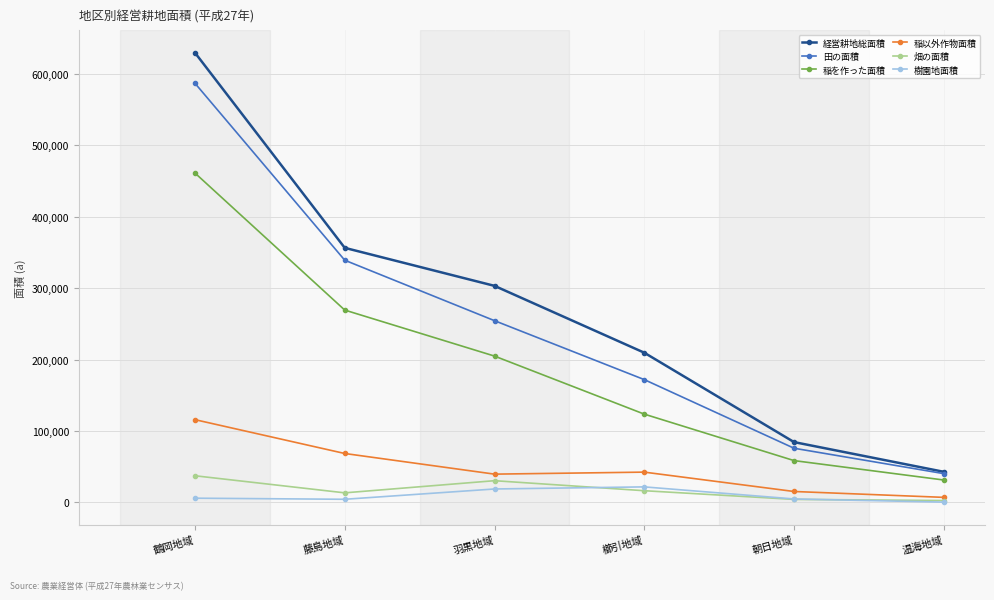

Where is 稲以外作物面積 nearest to the value 61289?

藤島地域